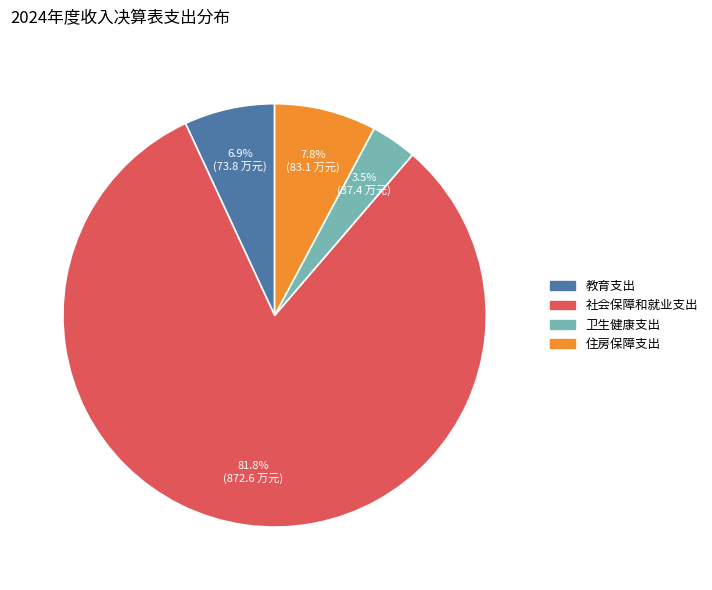

To the nearest percent, what is the average slice percentage?

25%